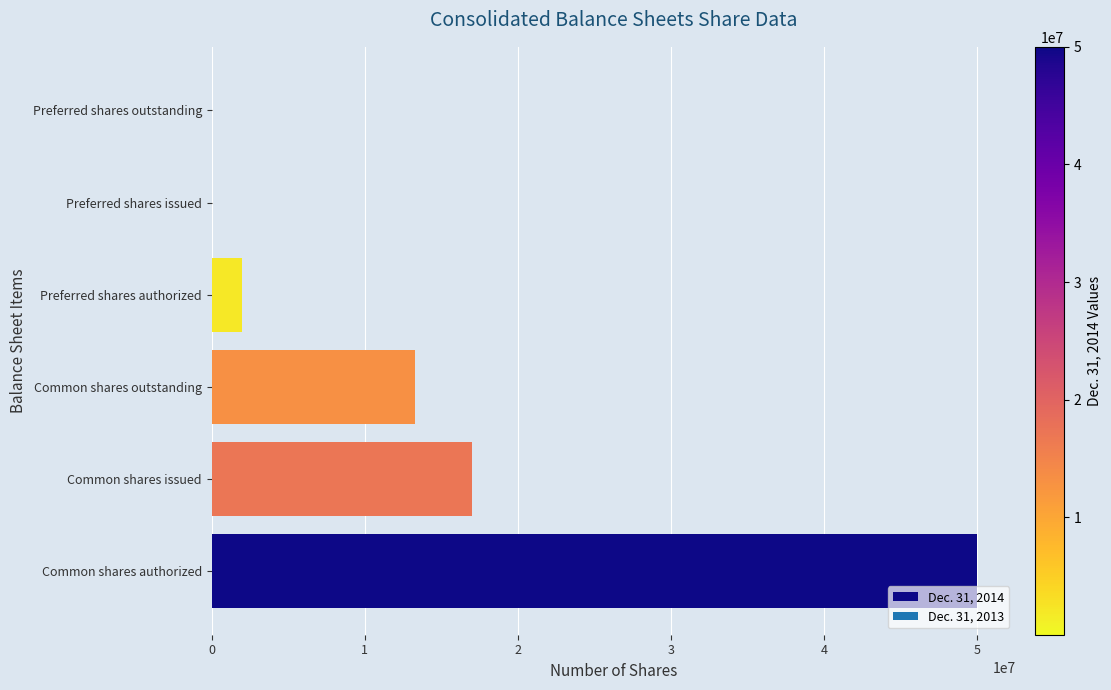

What is the sum of all values?

82352044